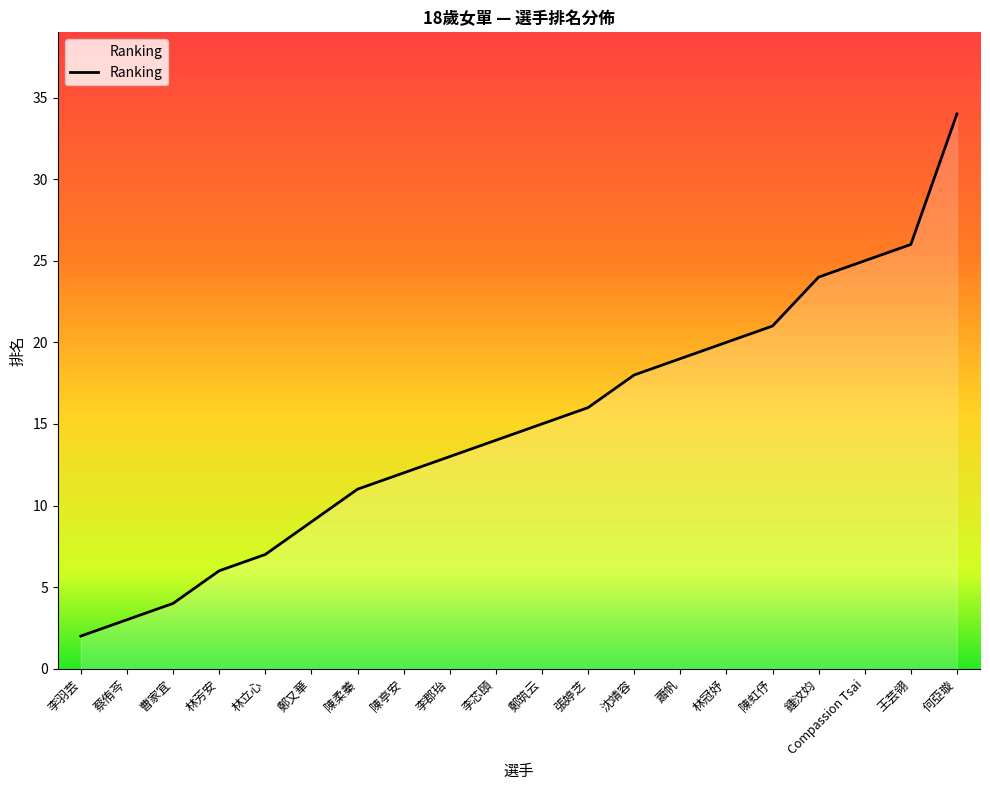

Which category has the highest value across all series?

何亞璇